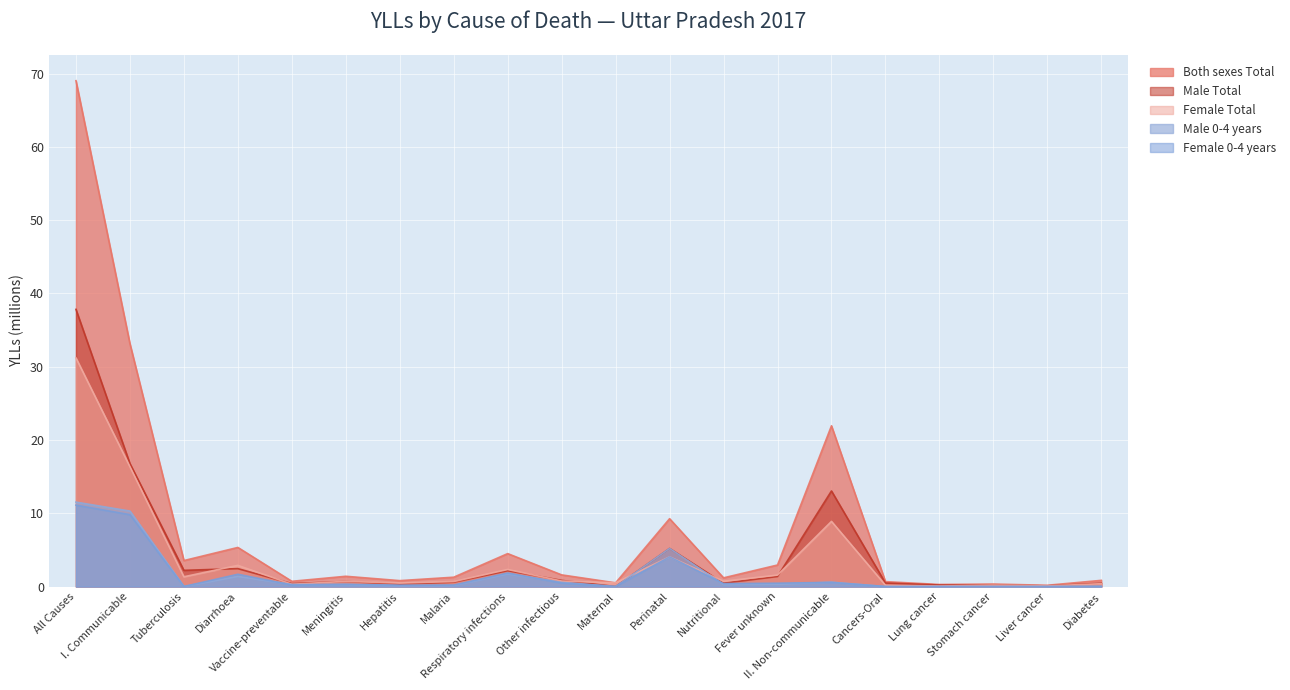

What is the difference between the Female 0-4 years values at Respiratory infections and Cancers-Oral?

1.8